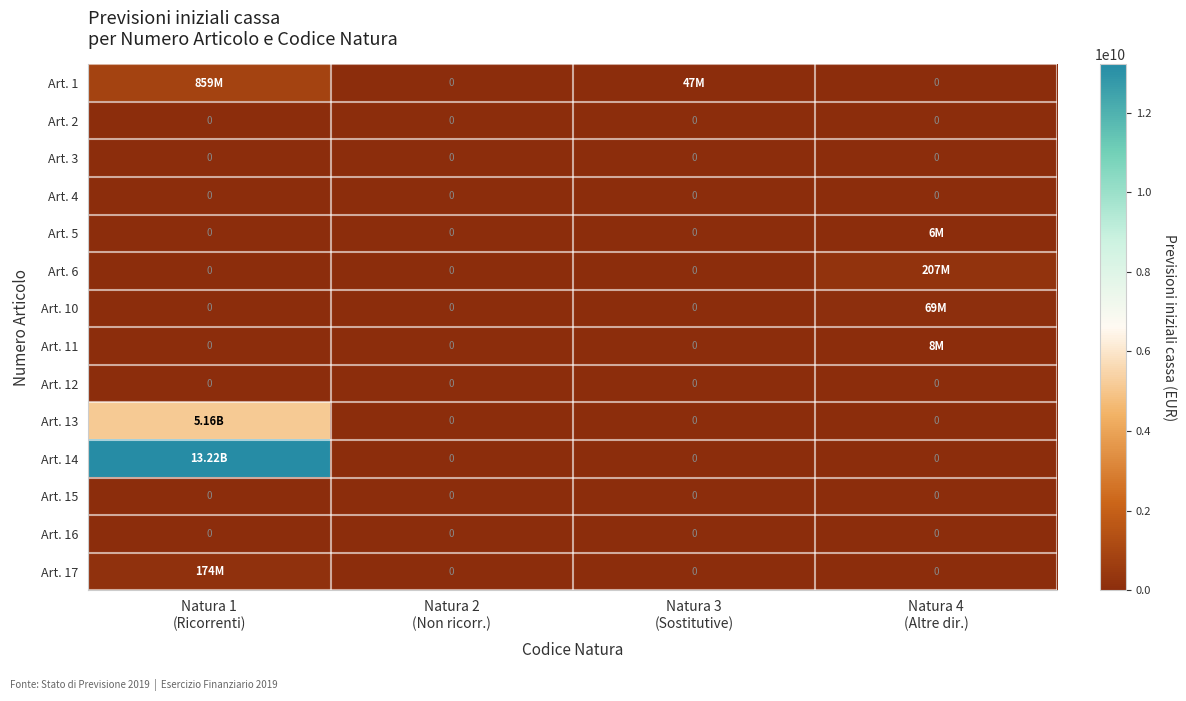

Which has a higher value, Natura 4
(Altre dir.) or Natura 3
(Sostitutive)?

Natura 3
(Sostitutive)